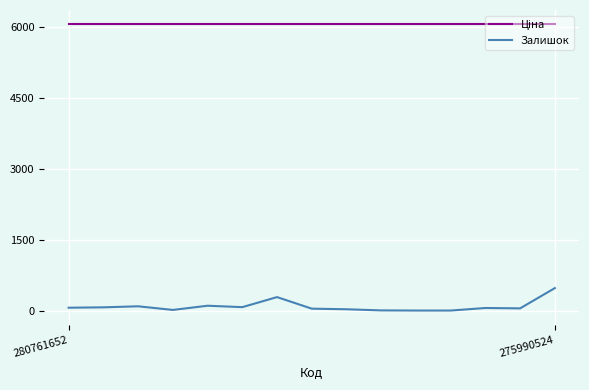

At which category is the sum across all series the highest?

275990524